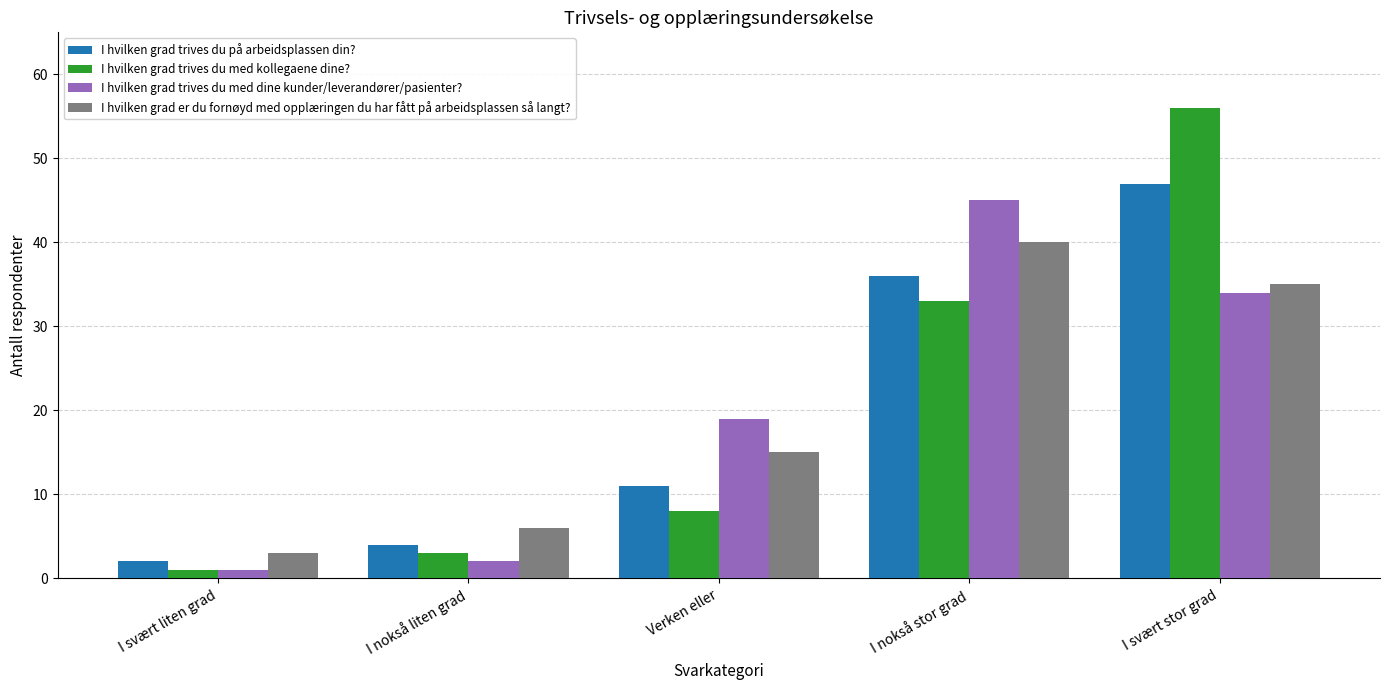

Are the bars grouped side by side (vs. stacked)?

Yes